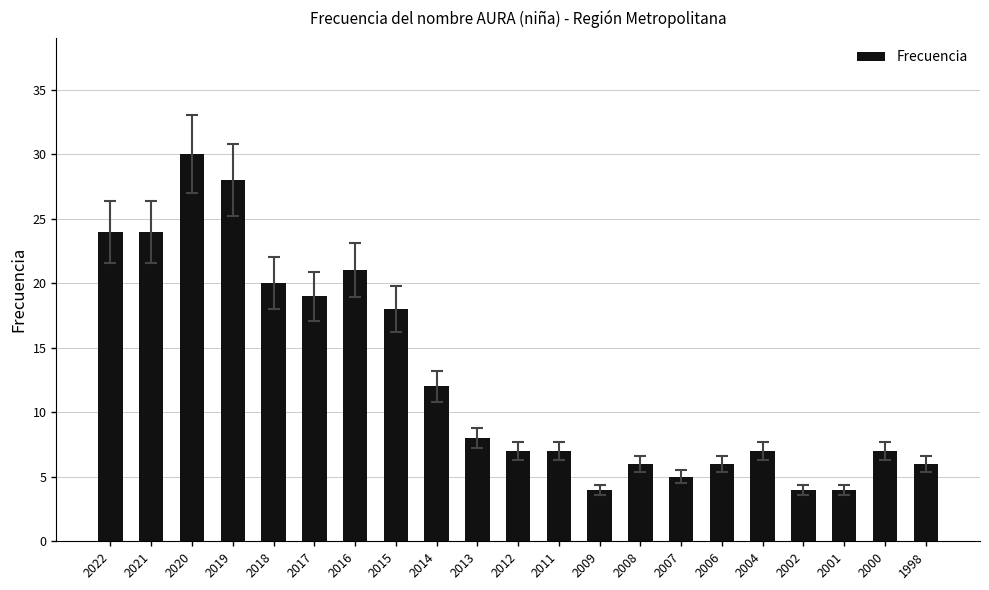

Which has a higher value, 2022 or 2007?

2022